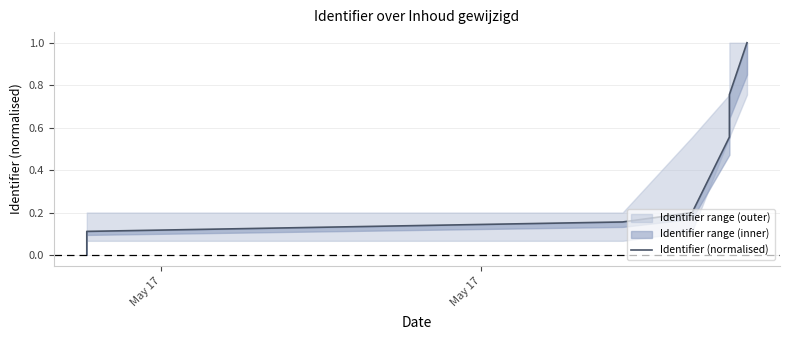

How many categories are shown in the chart?

8